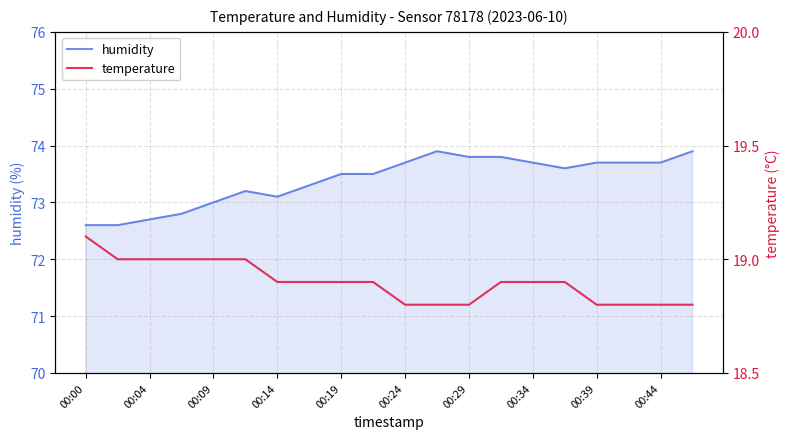

True or false: humidity and temperature intersect in this chart.

False